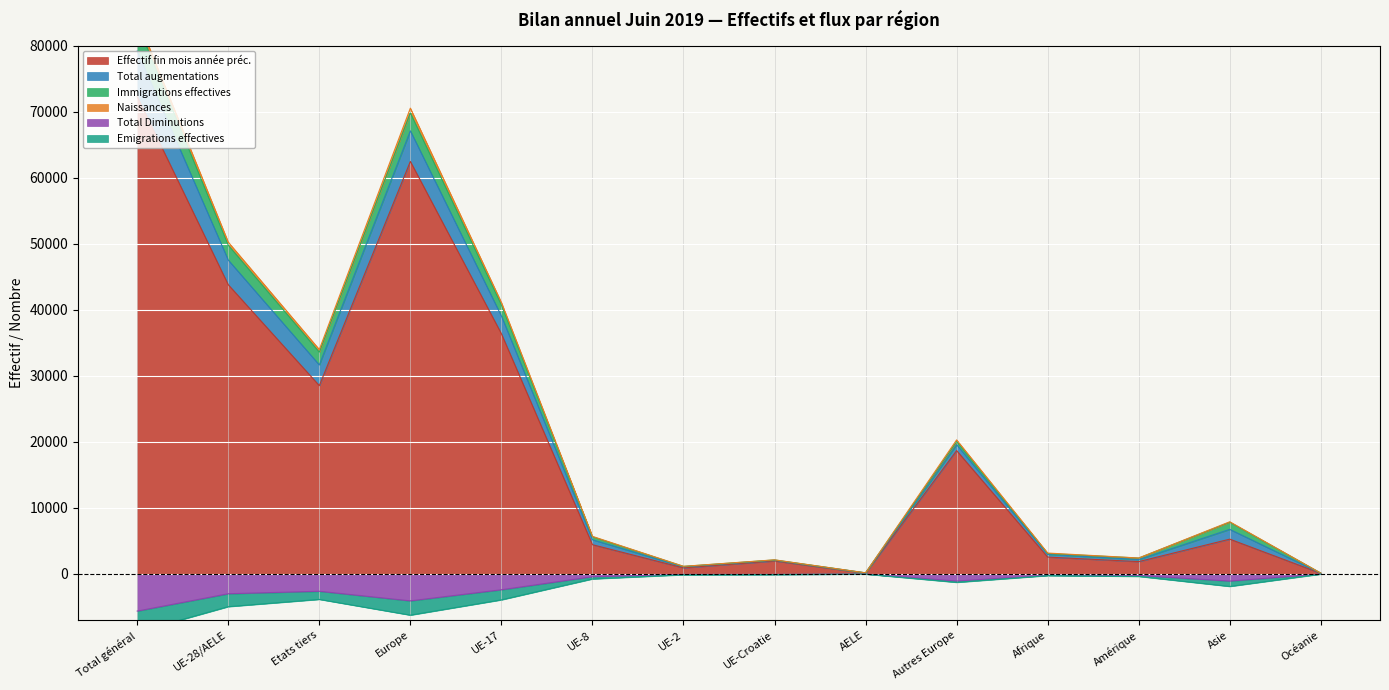

The value of Effectif fin mois année préc. at UE-28/AELE is 43786. True or false?

True